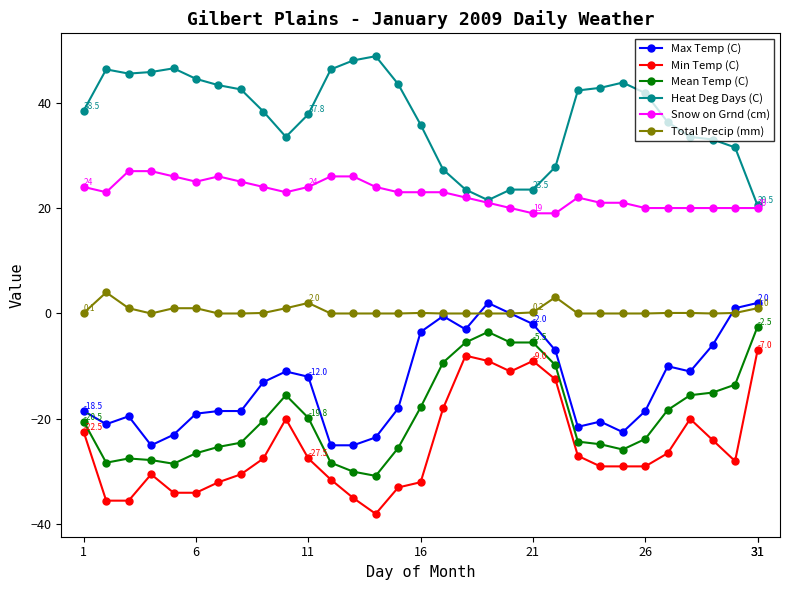

Which series has the widest spread of values?

Min Temp (C)